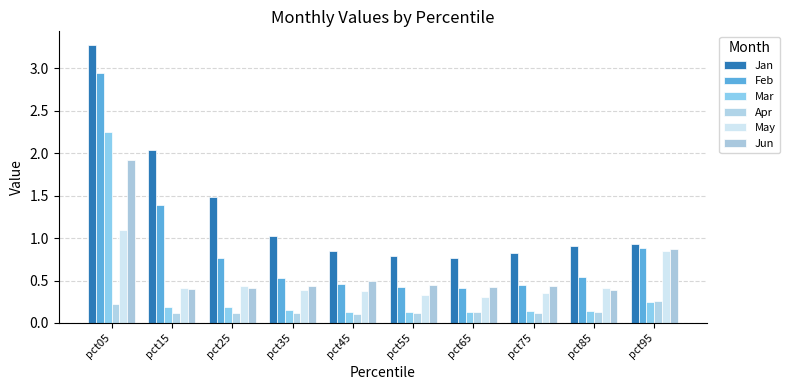

Which series has the largest range (max minus min)?

Feb